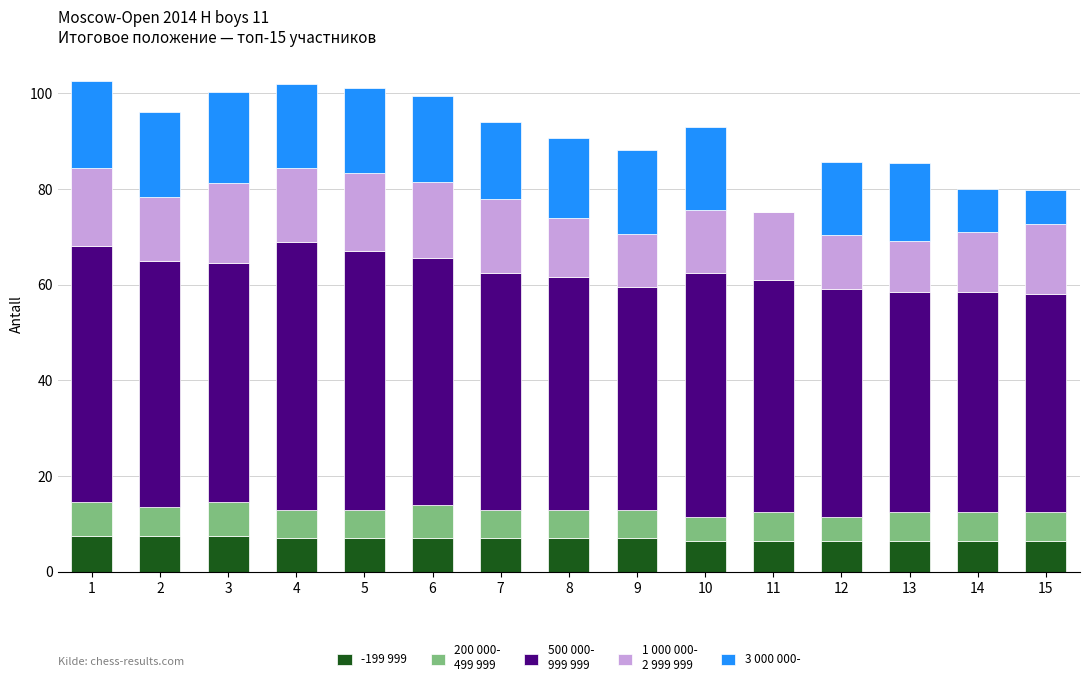

Are the bars grouped side by side (vs. stacked)?

No